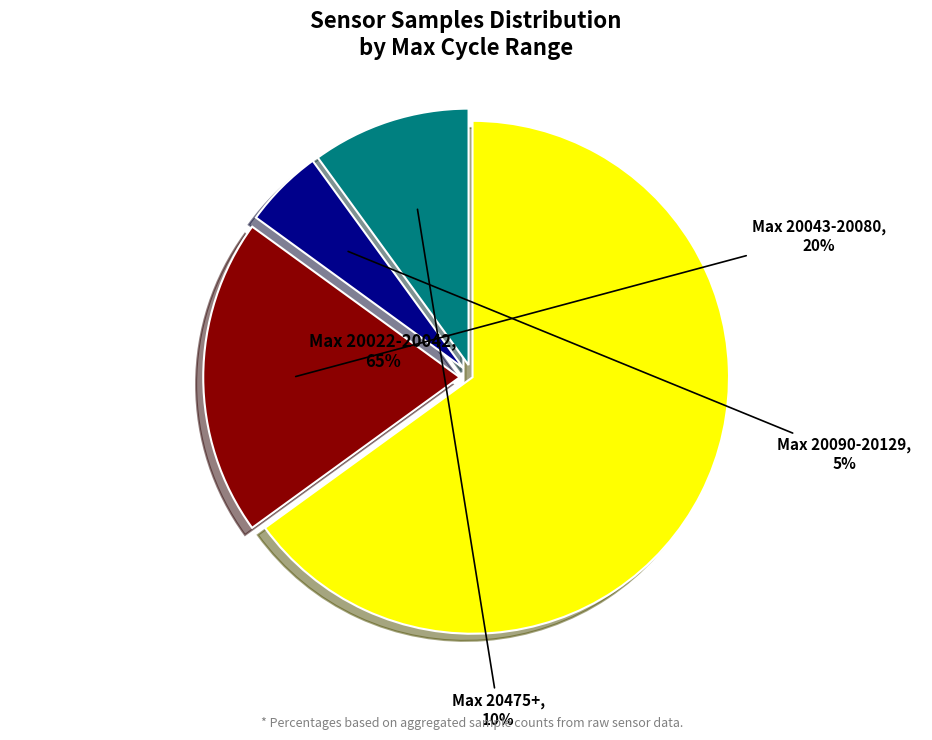

To the nearest percent, what percentage of the pie is 28?

5%